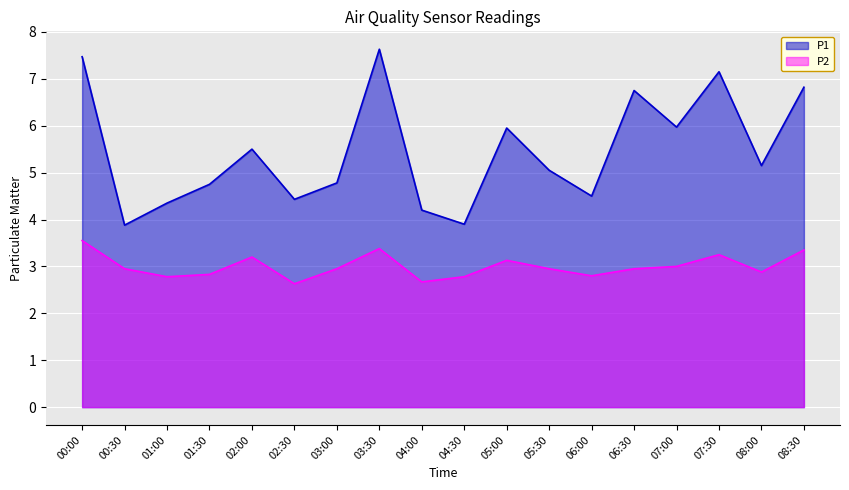

Between 02:00 and 07:30, which series saw the biggest shift?

P1